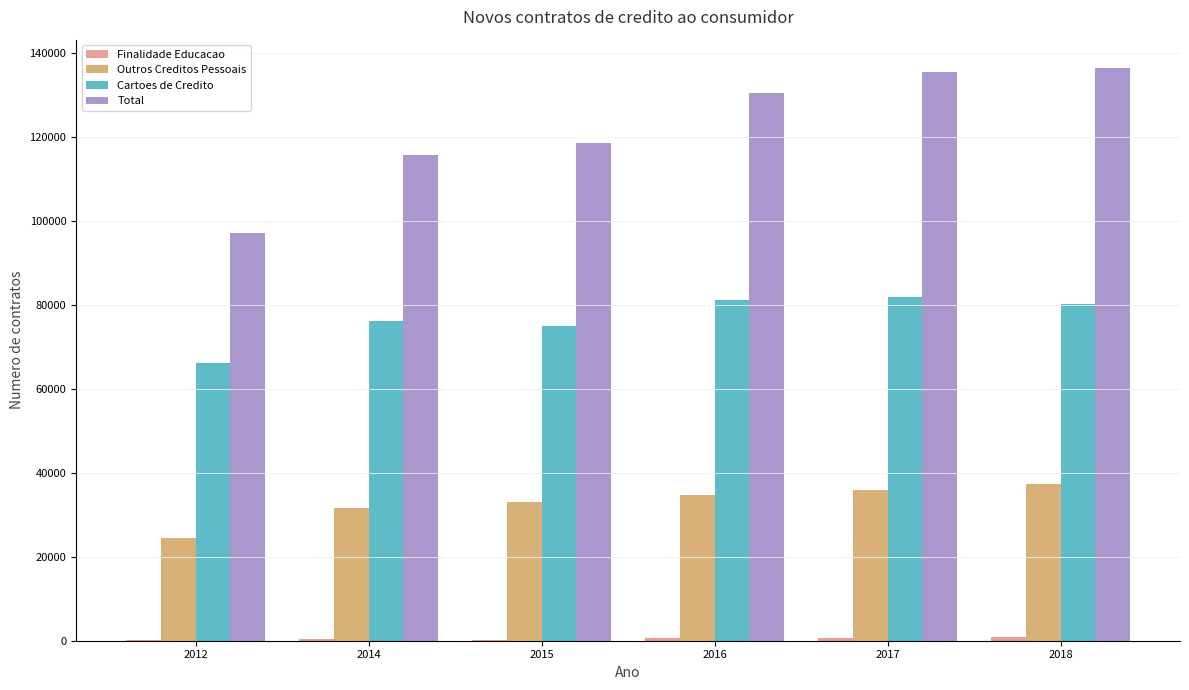

Are the bars horizontal?

No